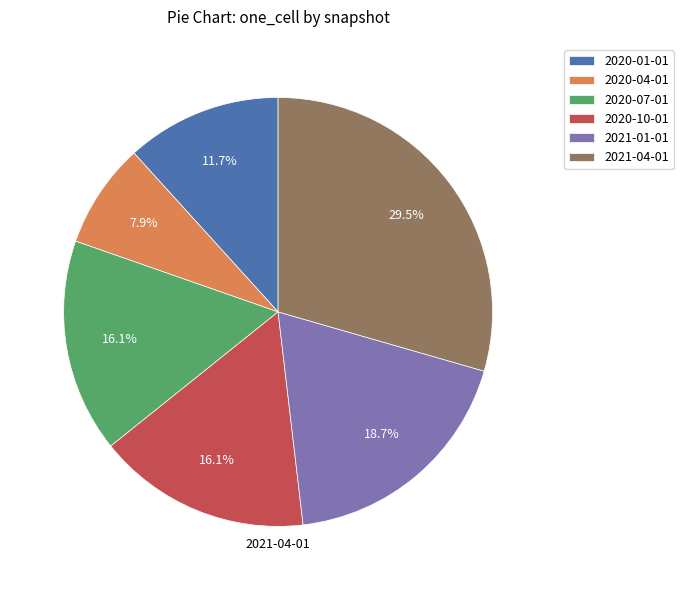

Which category has the smallest portion of the pie?

2020-04-01